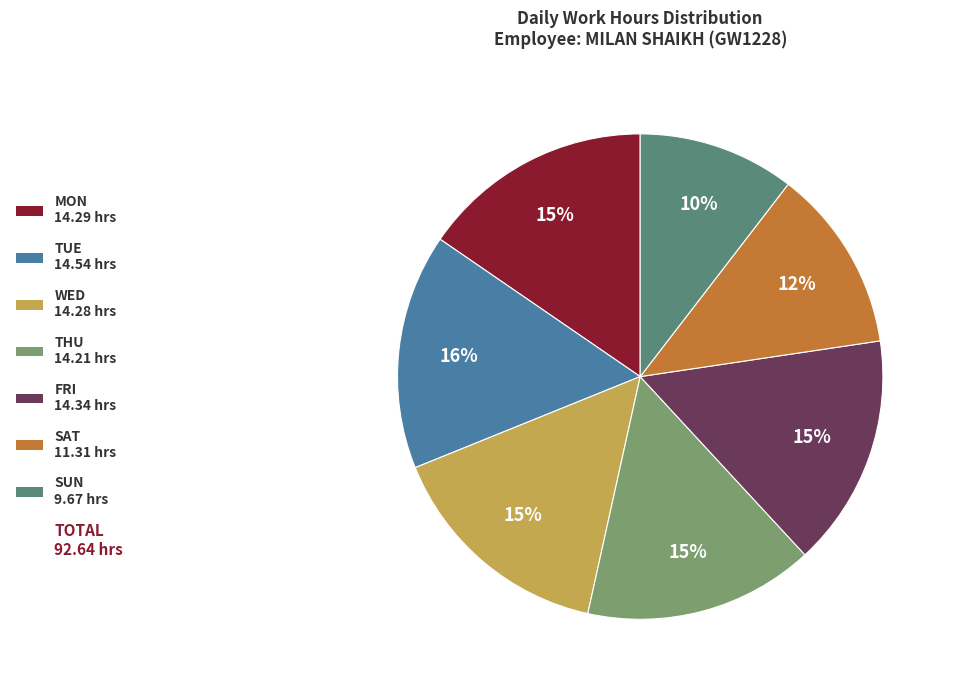

Is there a majority slice in this chart?

No